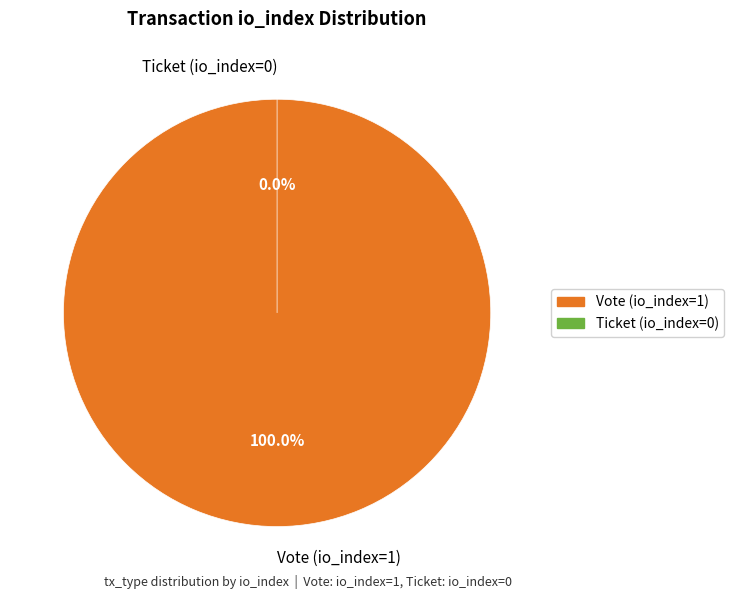

To the nearest percent, what portion does Vote (io_index=1) represent?

100%